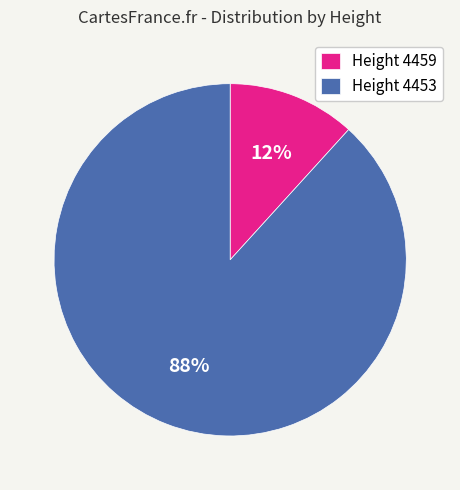

Is it true that Height 4459 is 1% of the pie?

False